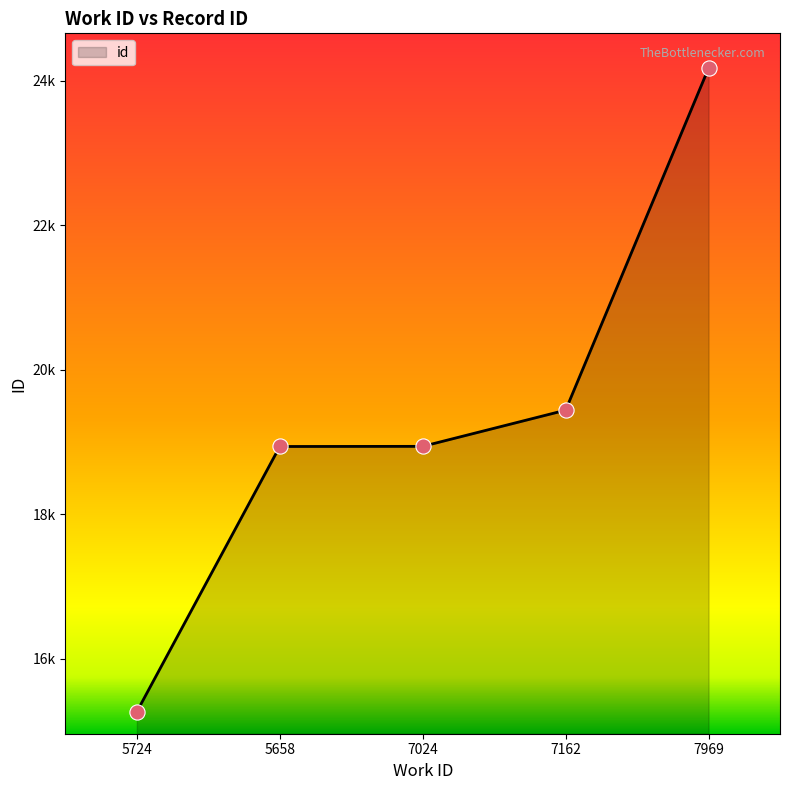

Does the chart have visible grid lines?

No